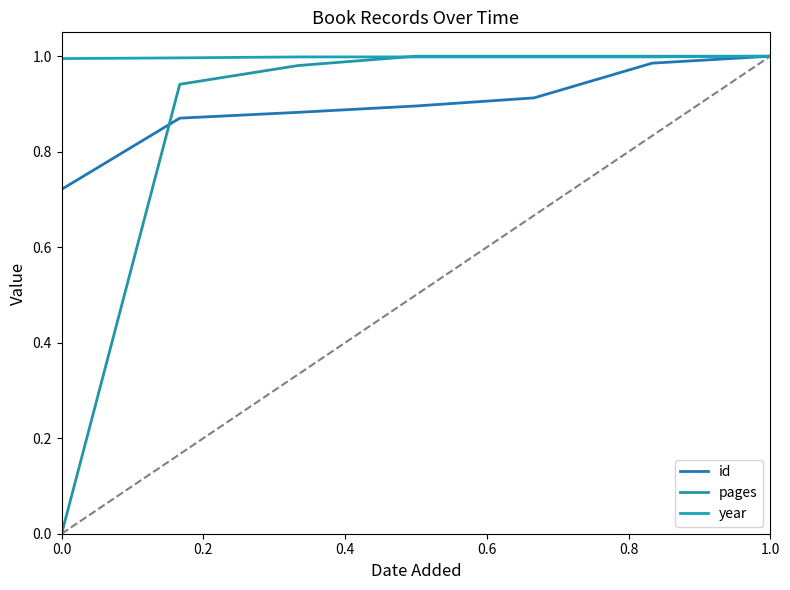

Does the chart have visible grid lines?

No